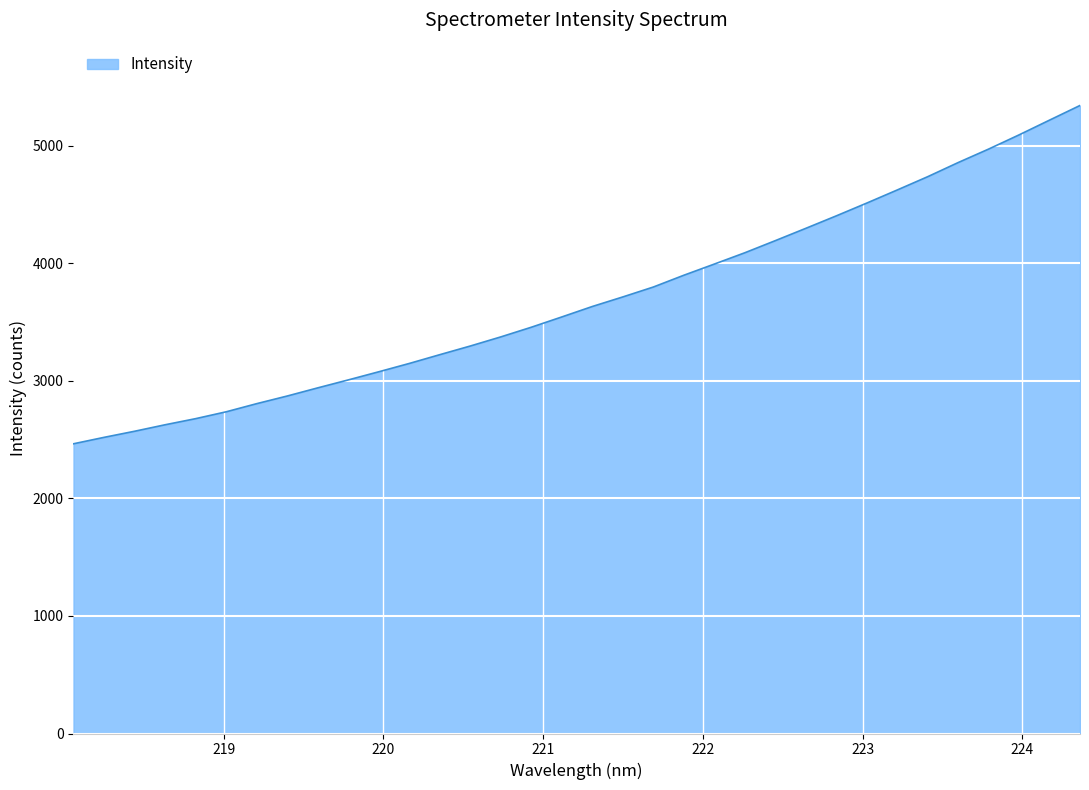

What is the difference between the maximum and minimum values?

2879.0